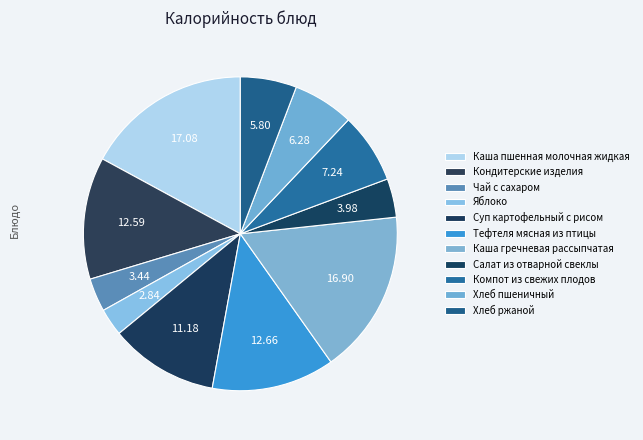

Count the number of slices in the pie.

11